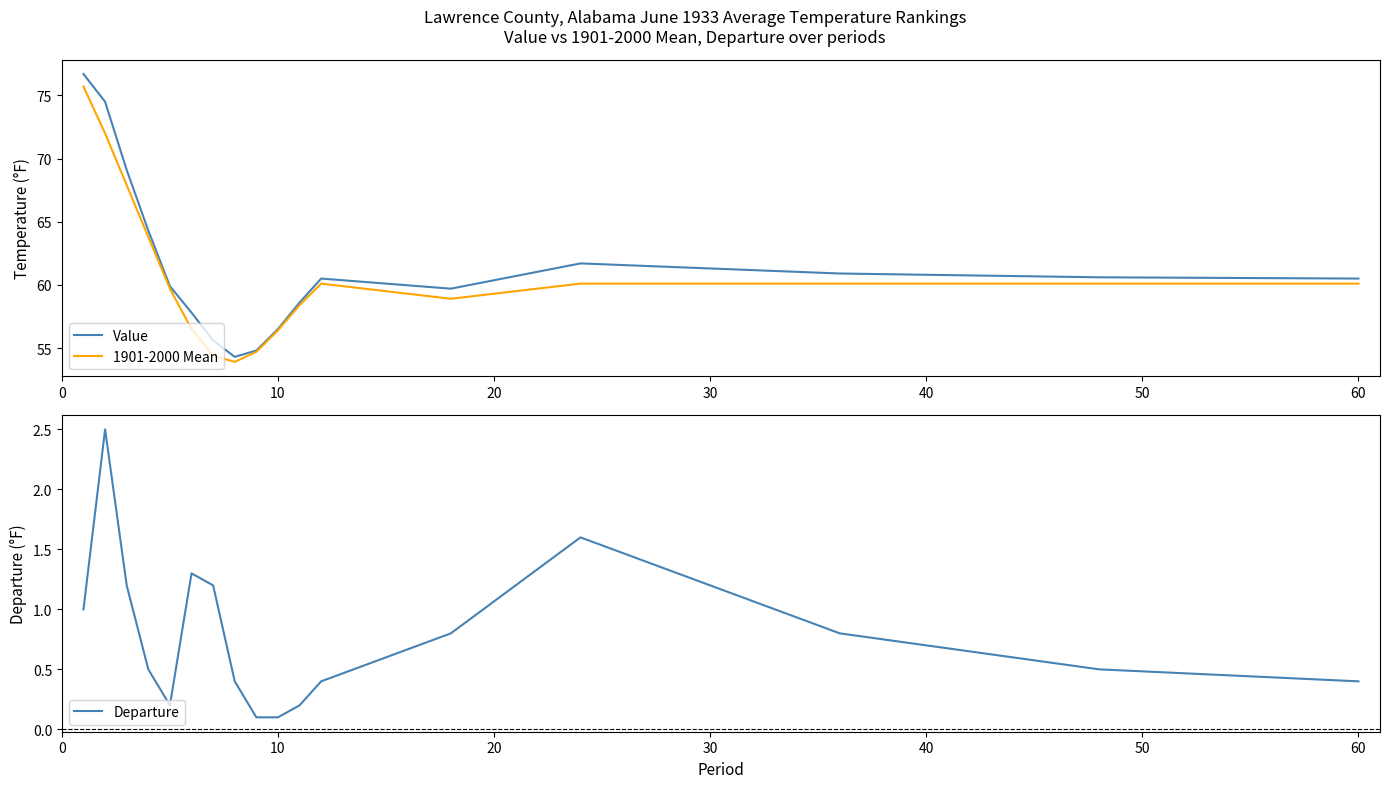

True or false: Value and 1901-2000 Mean intersect in this chart.

False